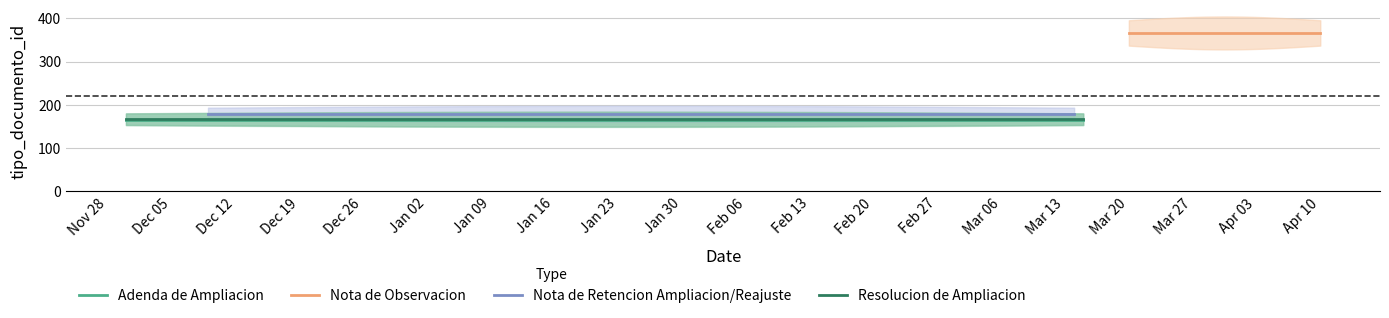

The Nota de Observacion series shows 485 at 0. True or false?

False